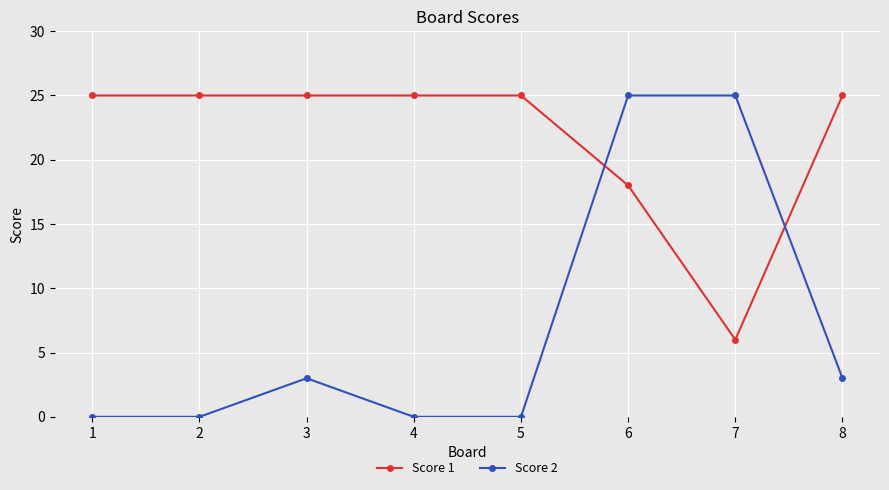

At 3, list the series in order from largest to smallest.

Score 1, Score 2